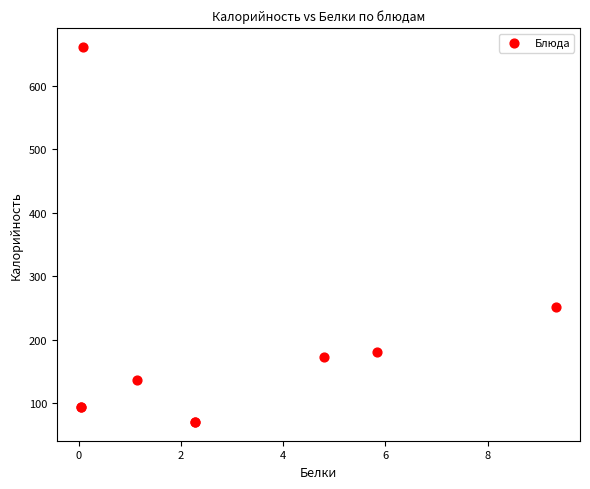

What Y value in the scatter plot is closest to 365?

251.4